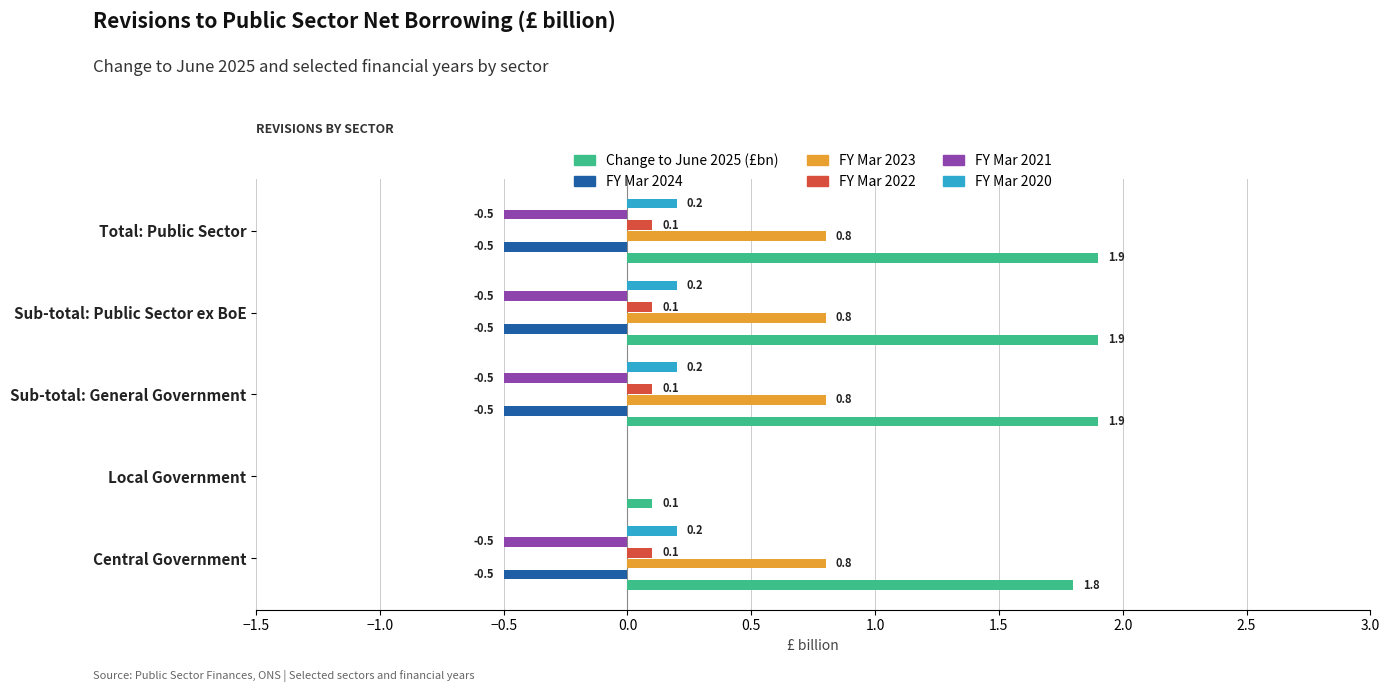

How many FY Mar 2023 values are between 0 and 1?

5